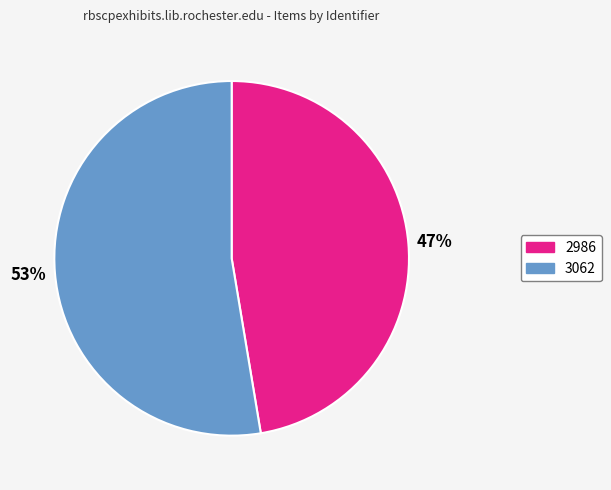

Rank the categories by value from highest to lowest.

3062, 2986